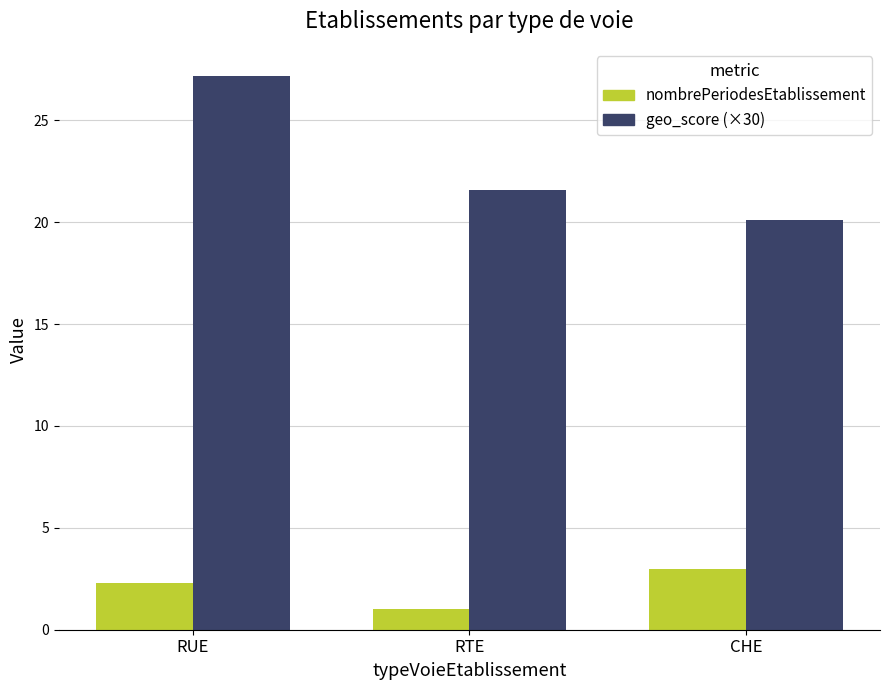

List the series in order of their peak value, highest first.

geo_score (×30), nombrePeriodesEtablissement